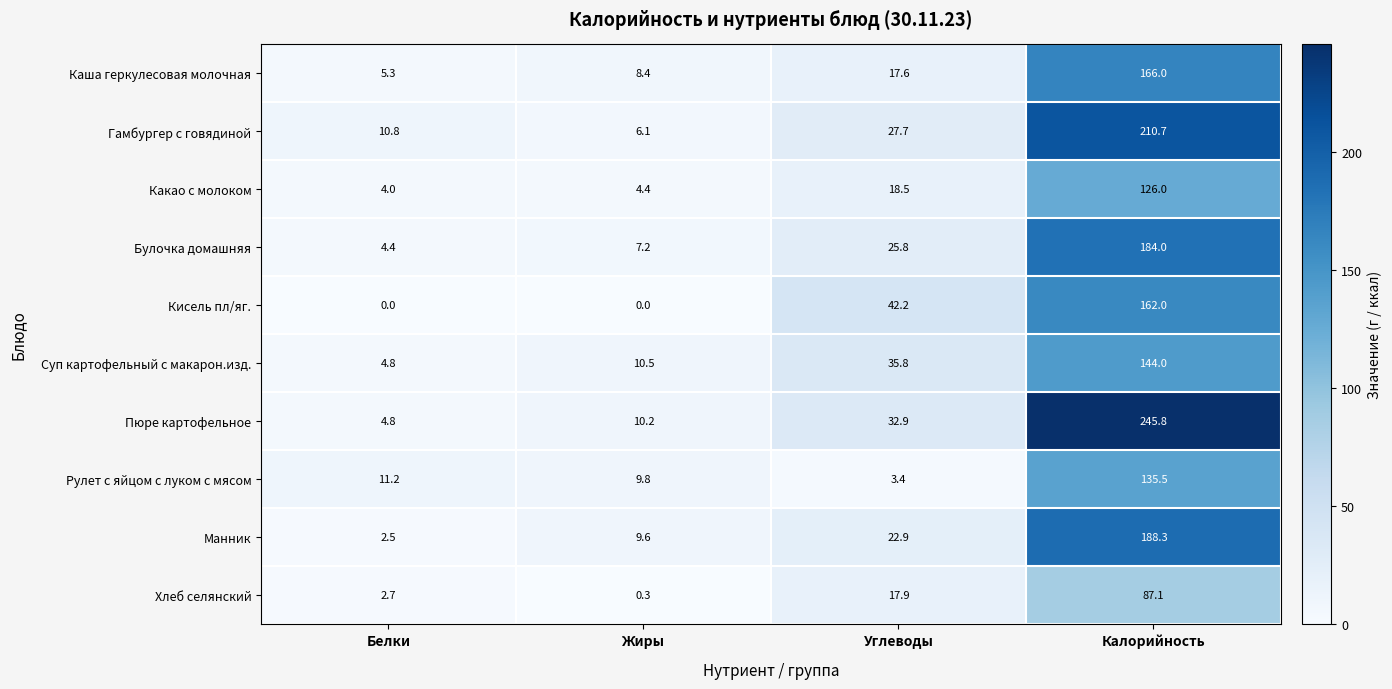

How many series are shown in this chart?

10